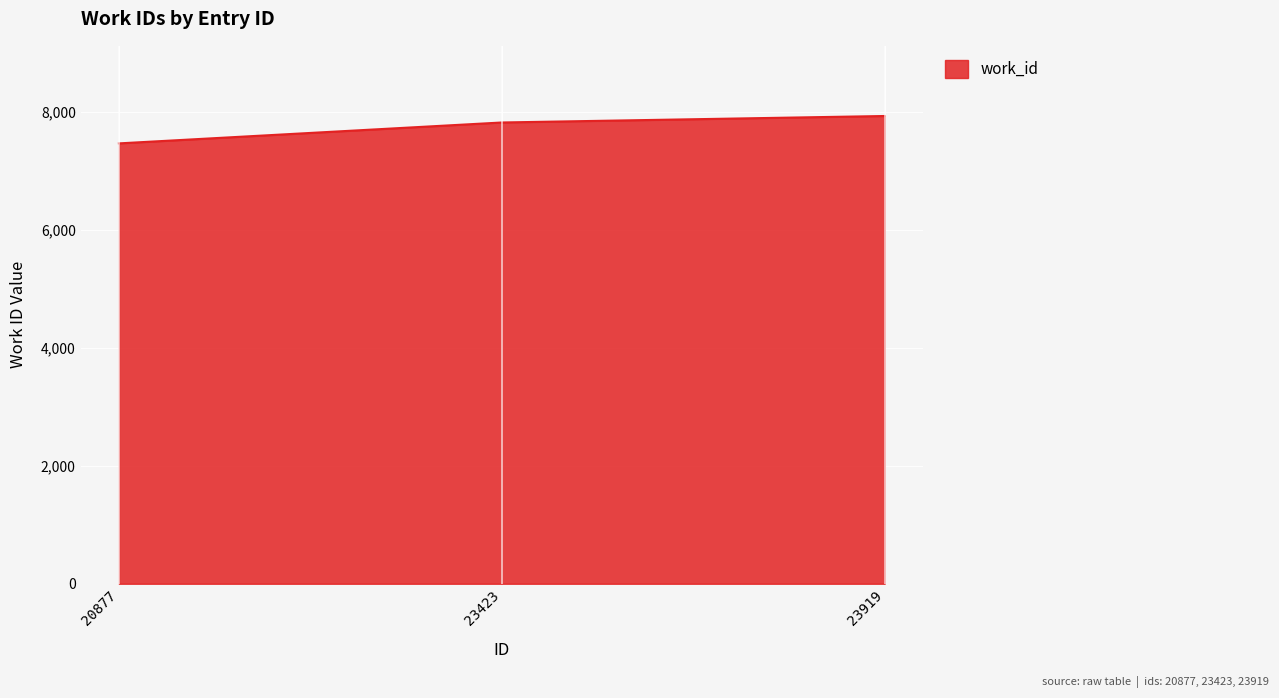

Which has a higher value, 23423 or 23919?

23919